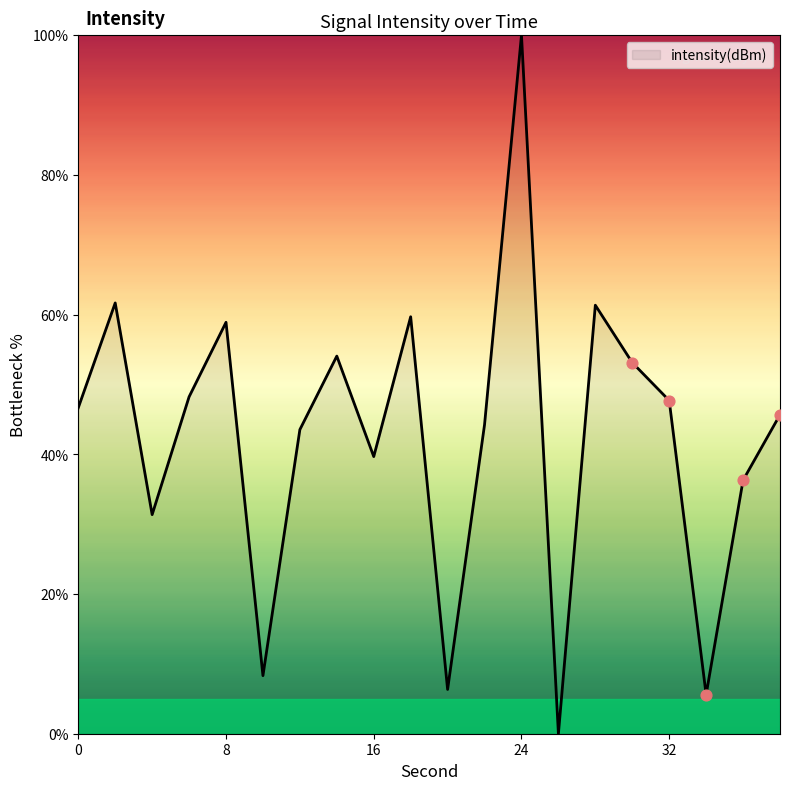

What is the difference between the maximum and minimum values?

100.0